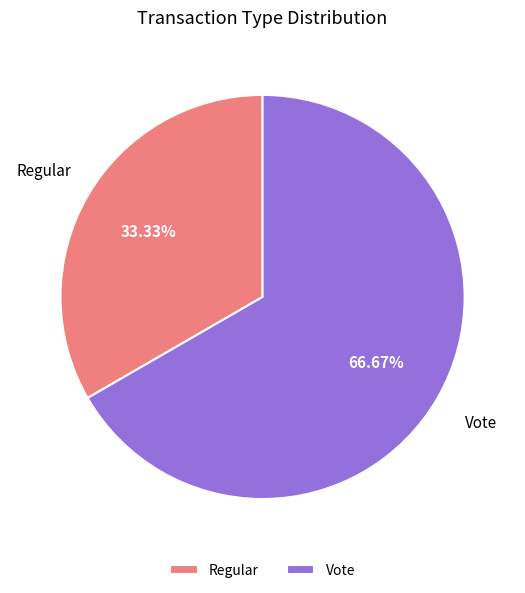

What is the largest slice in the pie chart?

Vote